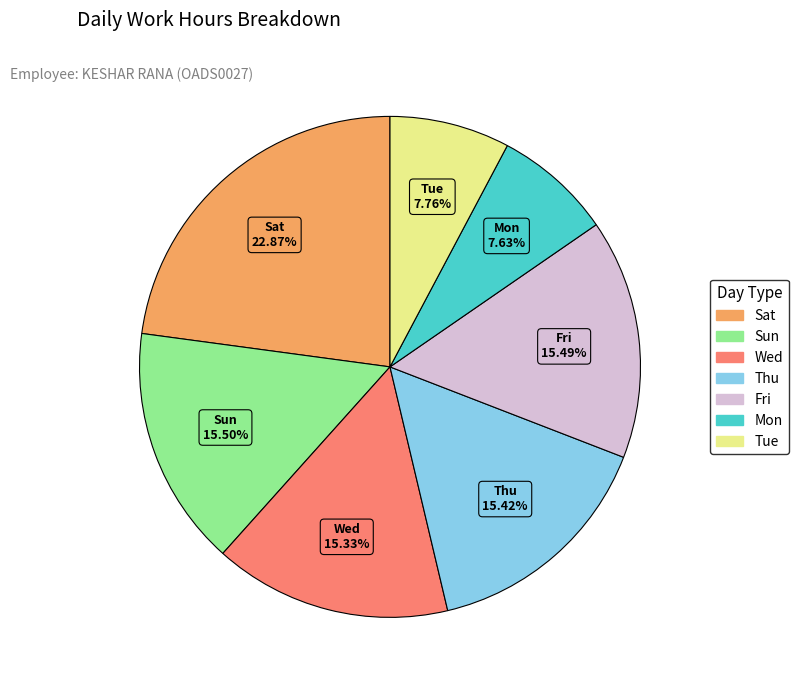

Does any single category account for the majority?

No